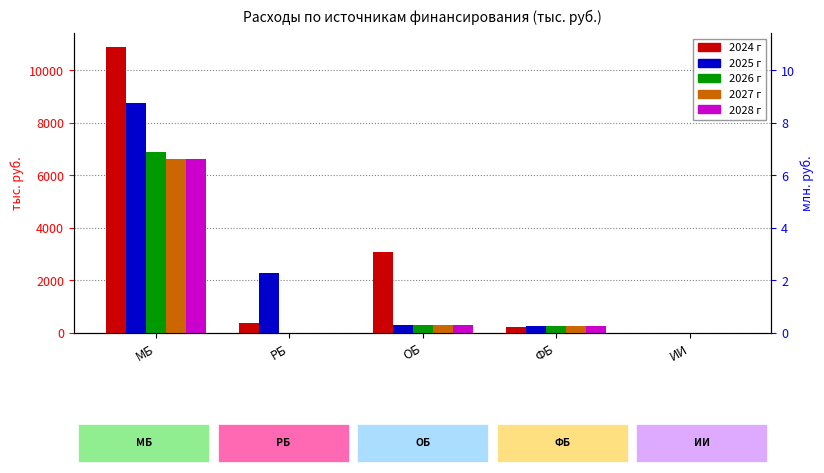

The value of 2024 г at ИИ is -4845.9. True or false?

False